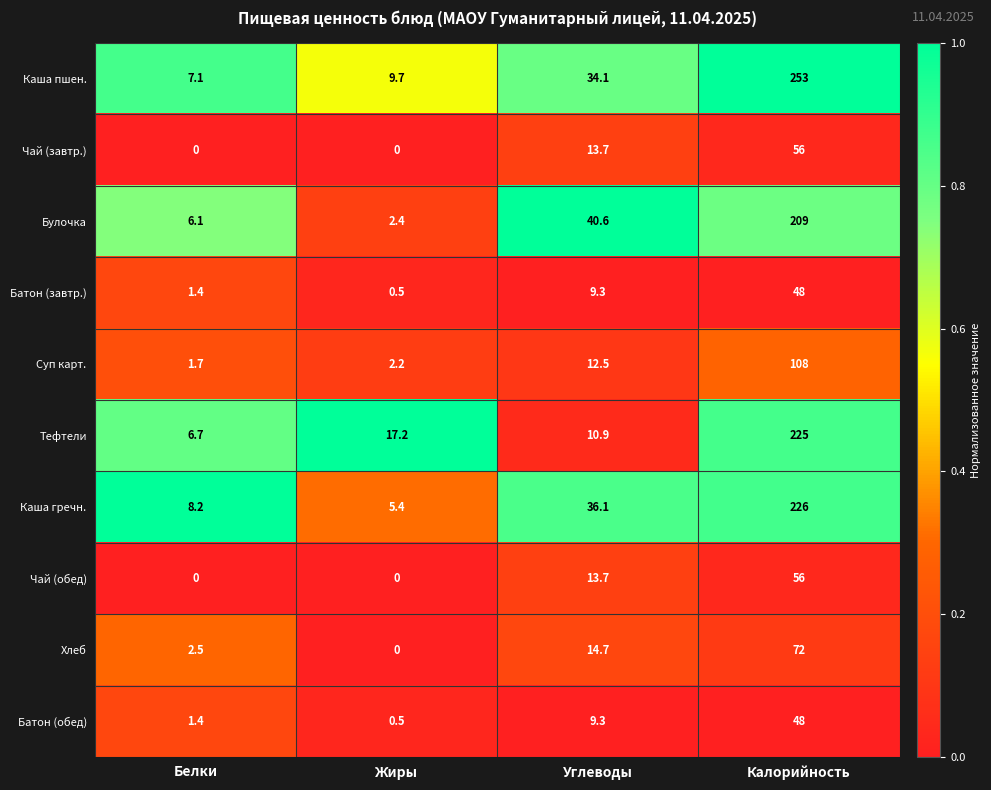

List the labels in order of Батон (обед) value, smallest first.

Жиры, Белки, Углеводы, Калорийность